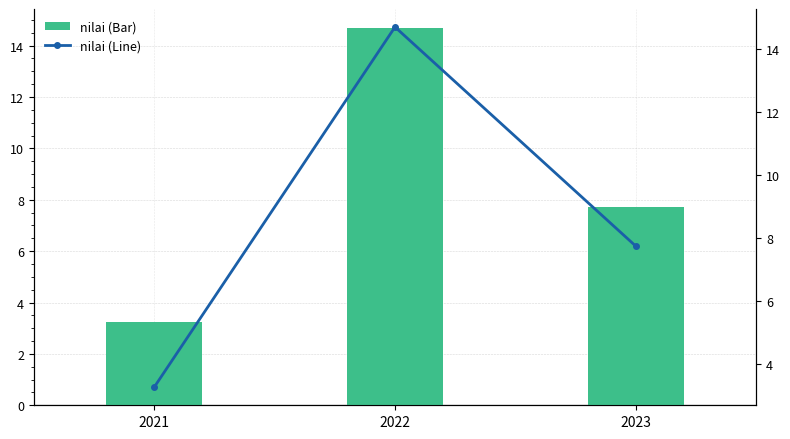

Between 2023 and 2021, which is larger?

2023